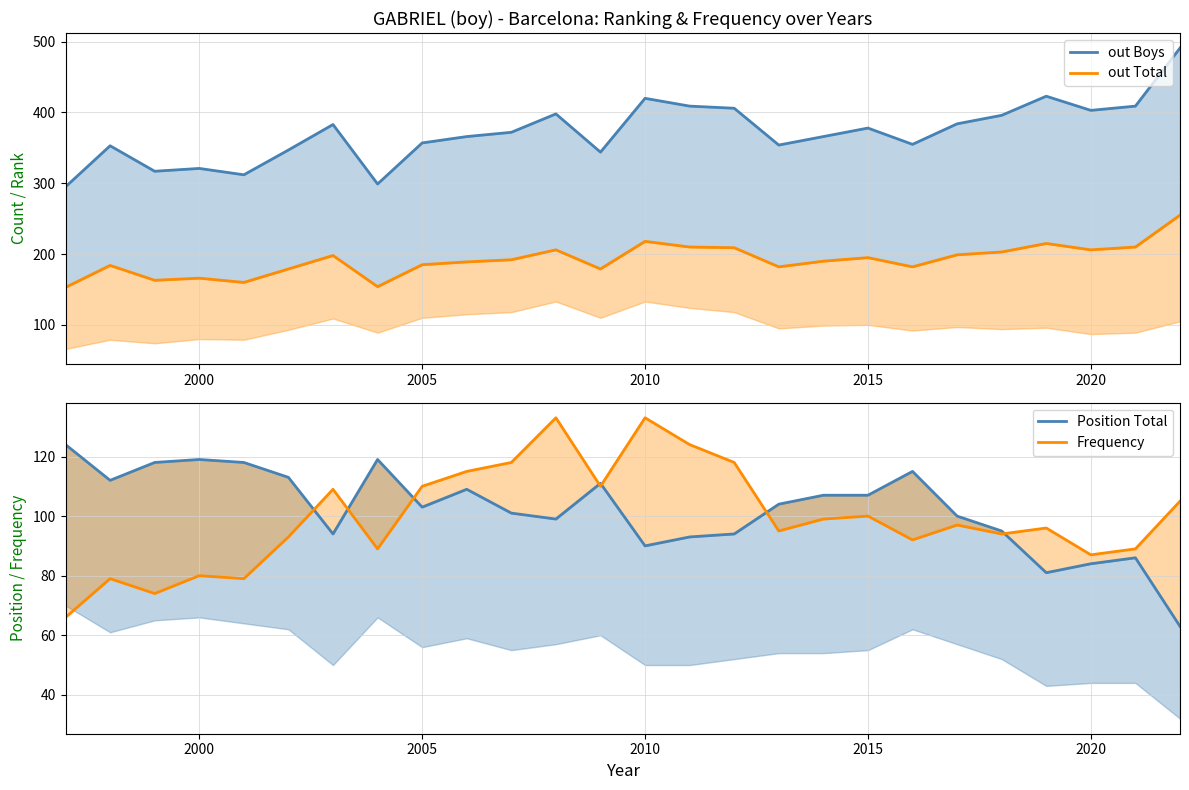

True or false: out Total line has a value of 132 at 2025.

False